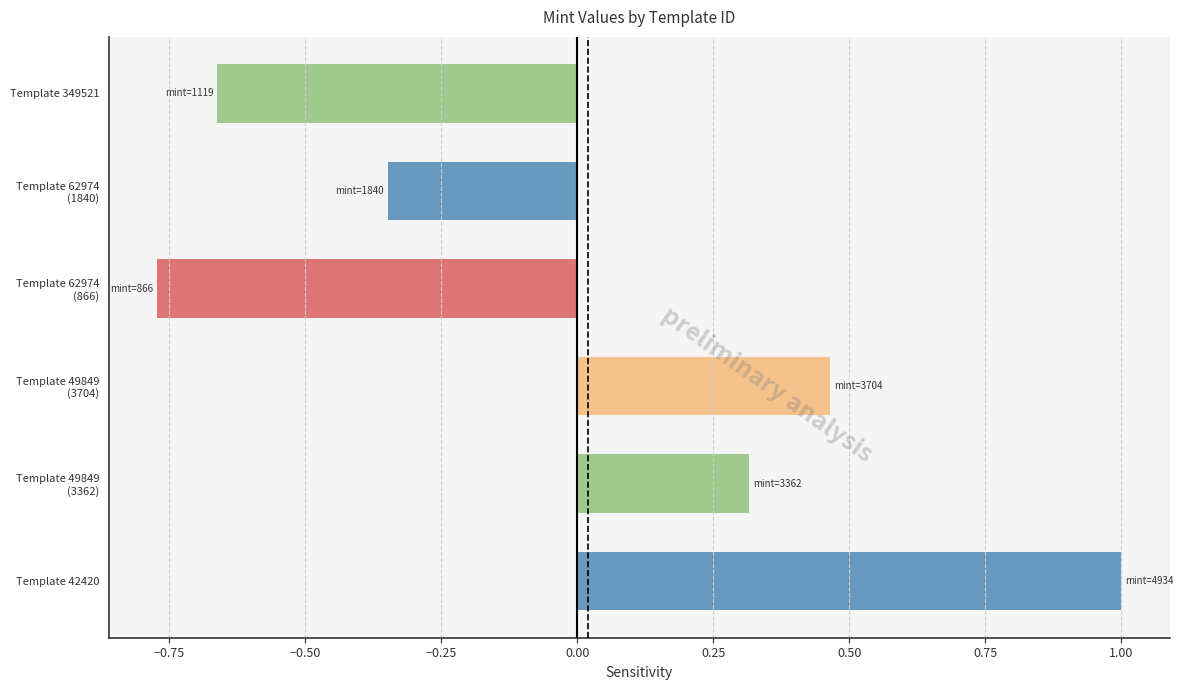

List the labels in order of value, smallest first.

Template 62974
(866), Template 349521, Template 62974
(1840), Template 49849
(3362), Template 49849
(3704), Template 42420